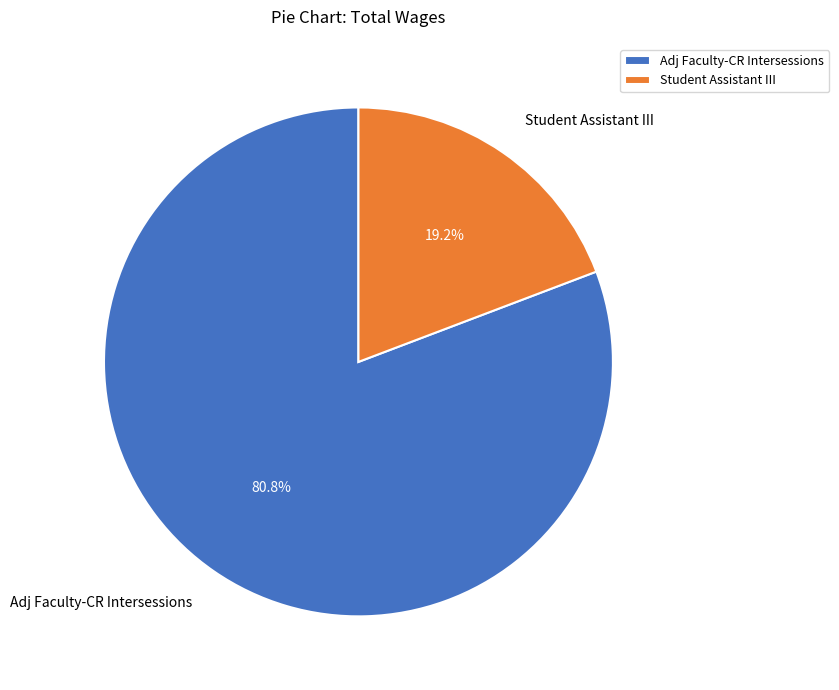

Count the number of slices in the pie.

2